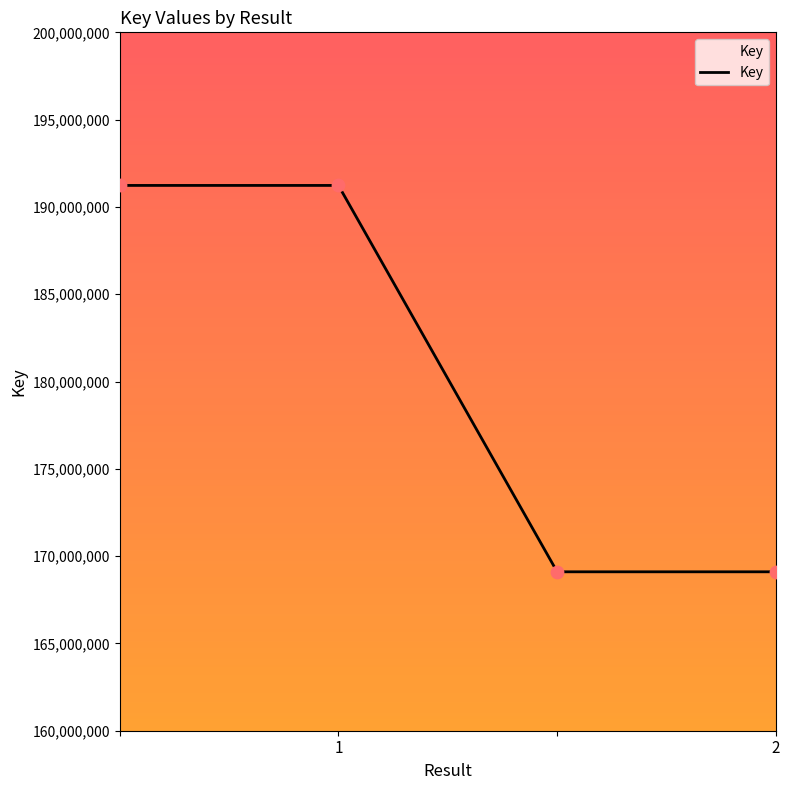

What is the sum of all values?

720667188